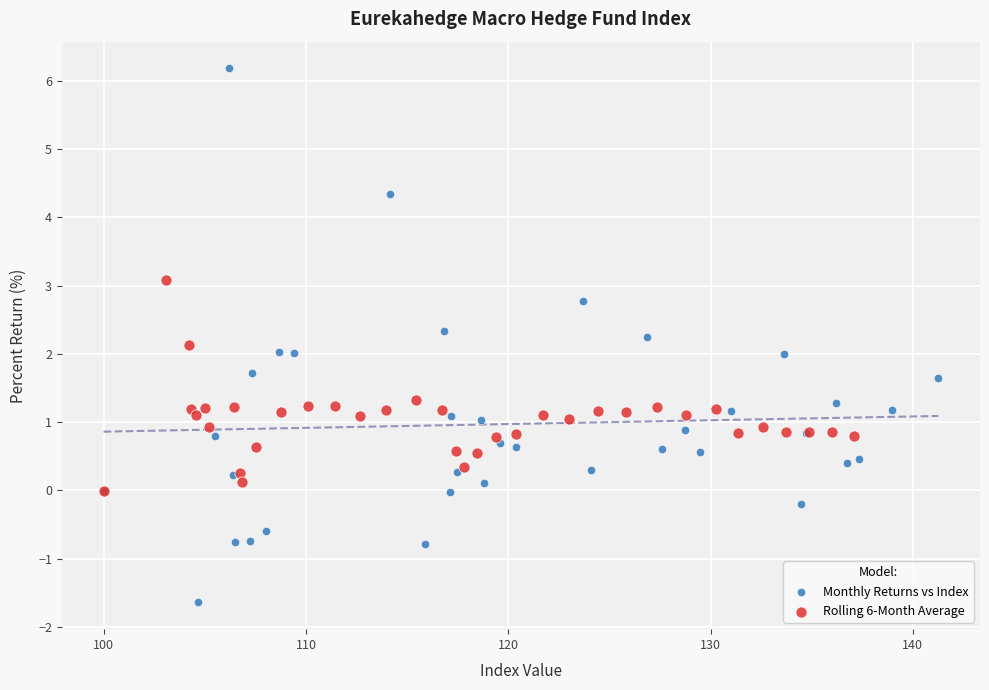

Which series has the widest spread of Y values?

Monthly Returns vs Index